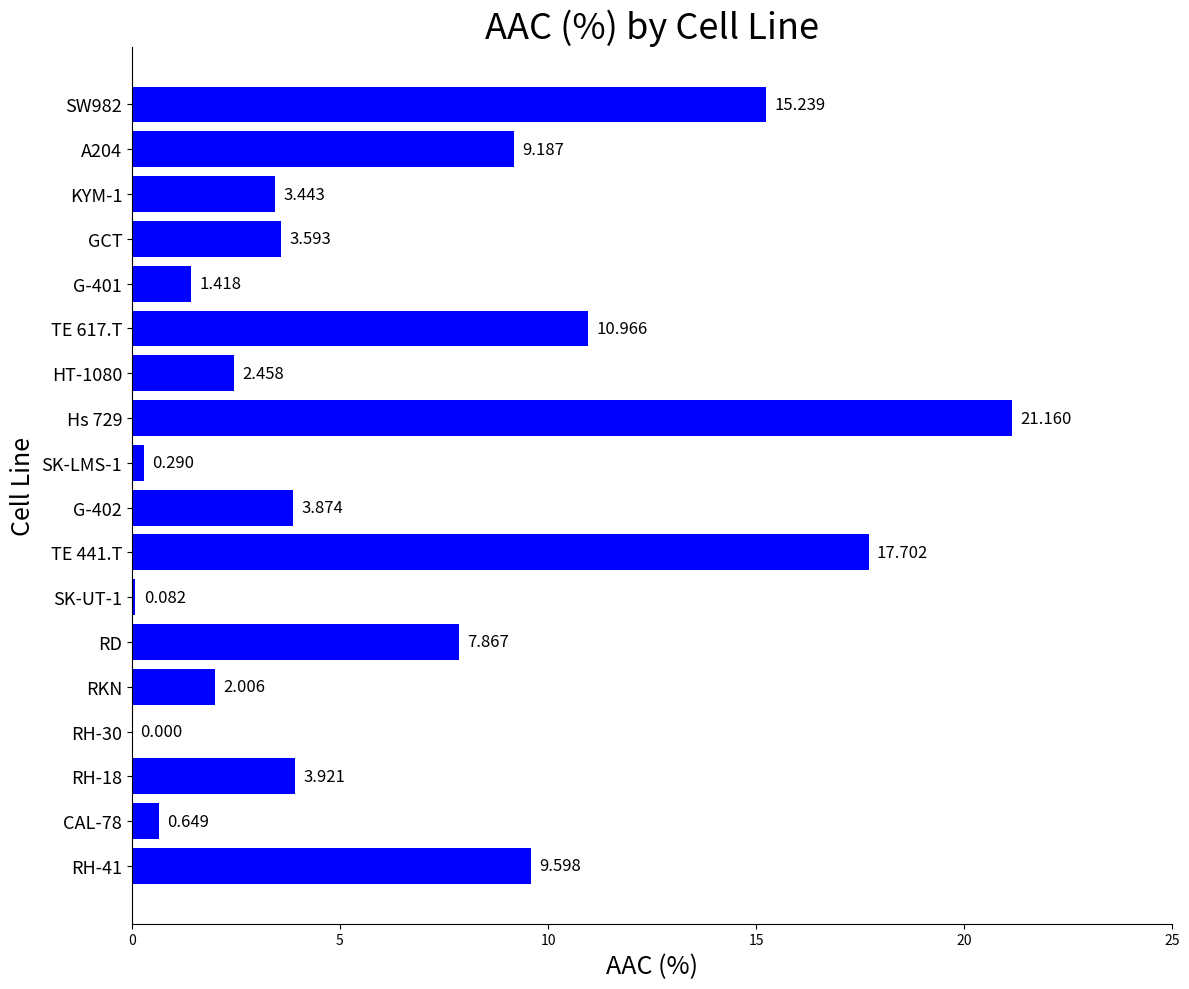

Are the bars horizontal?

Yes